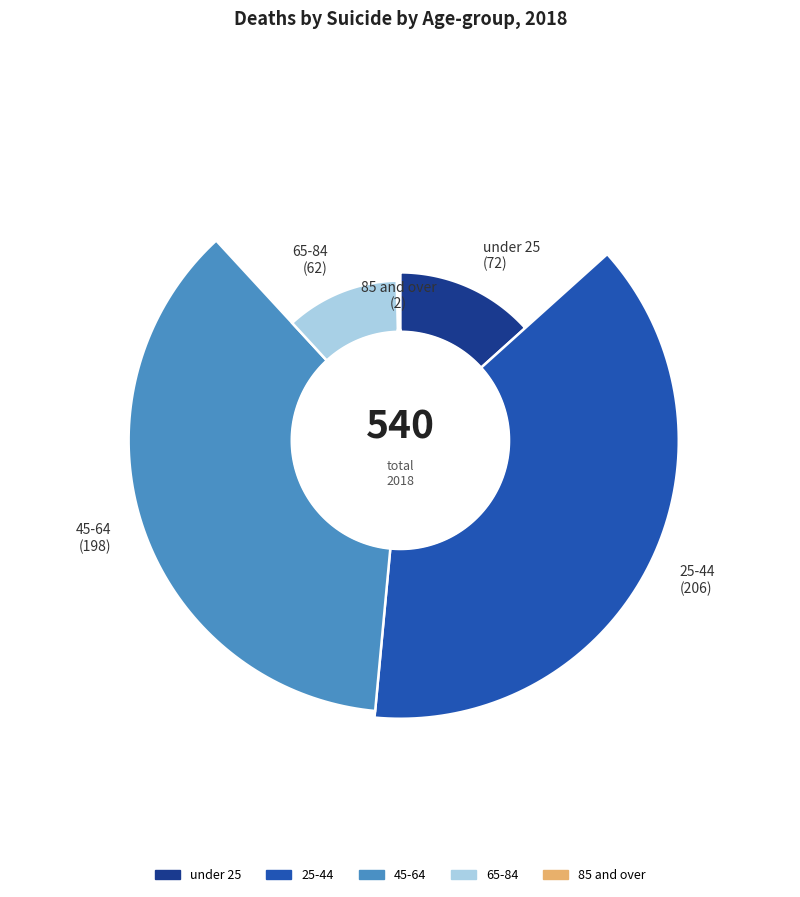

Which category has the smallest portion of the pie?

85 and over